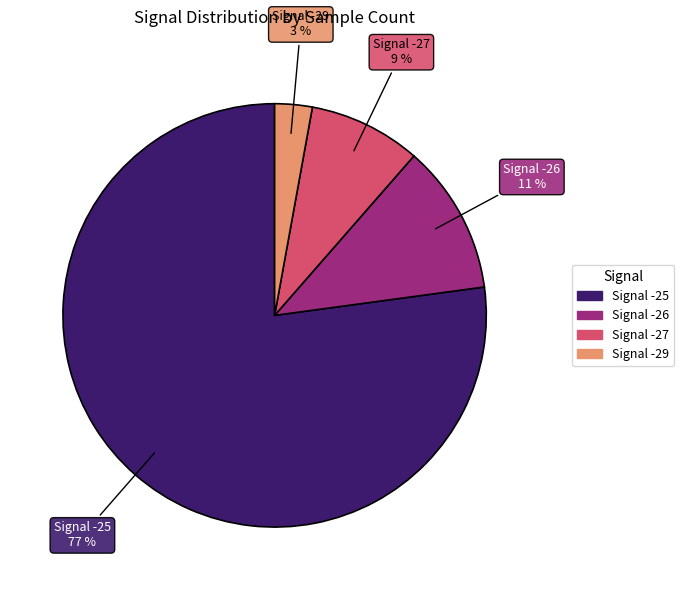

How many slices are in this pie chart?

4